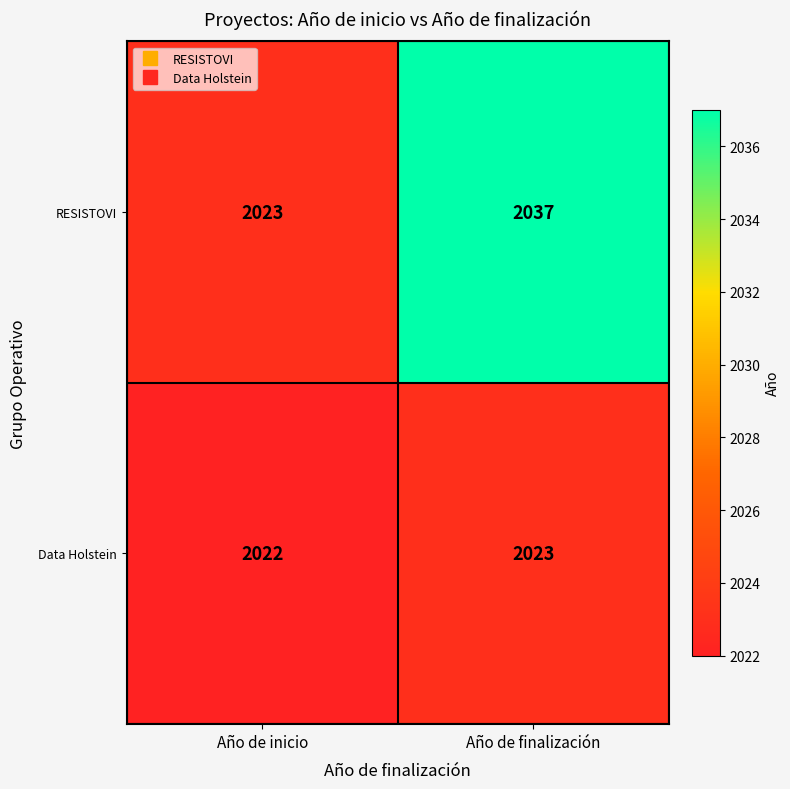

Reading left to right, what are all the values shown in this chart?

RESISTOVI: Año de inicio=2023	Año de finalización=2037
Data Holstein: Año de inicio=2022	Año de finalización=2023